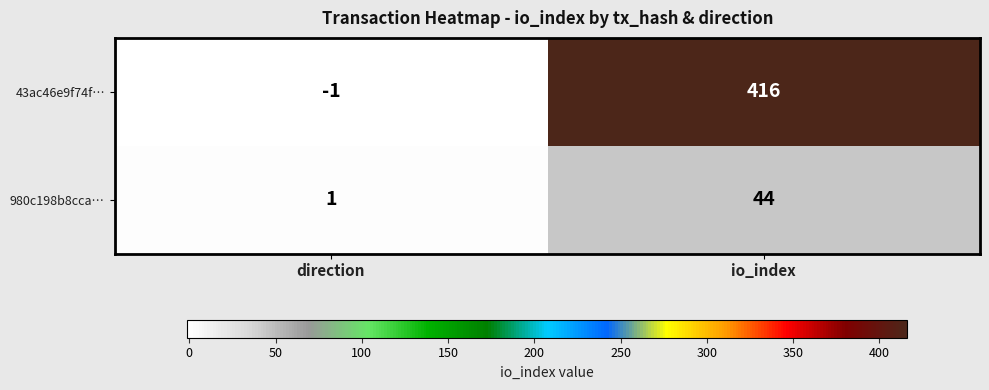

Rank the series by their maximum value, from lowest to highest.

980c198b8cca…, 43ac46e9f74f…